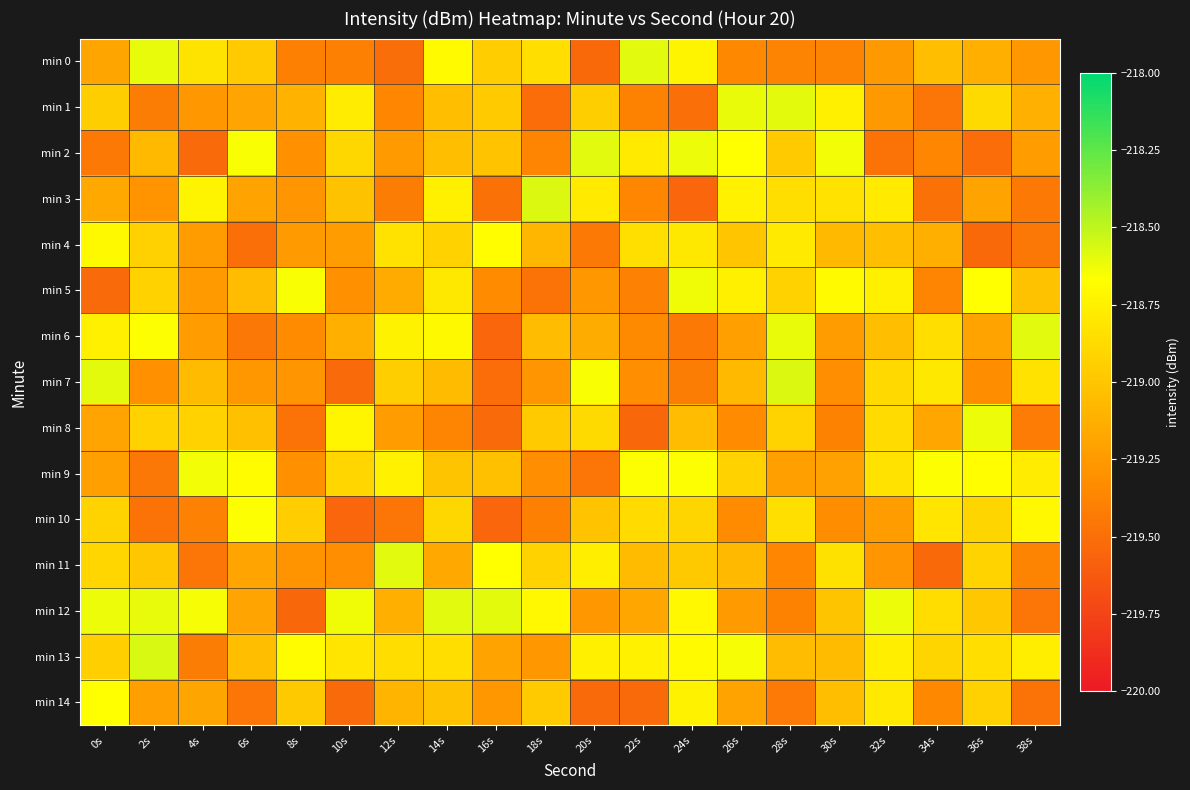

List the series in order of their peak value, highest first.

min 13, min 3, min 7, min 11, min 6, min 0, min 2, min 12, min 1, min 8, min 5, min 9, min 10, min 14, min 4